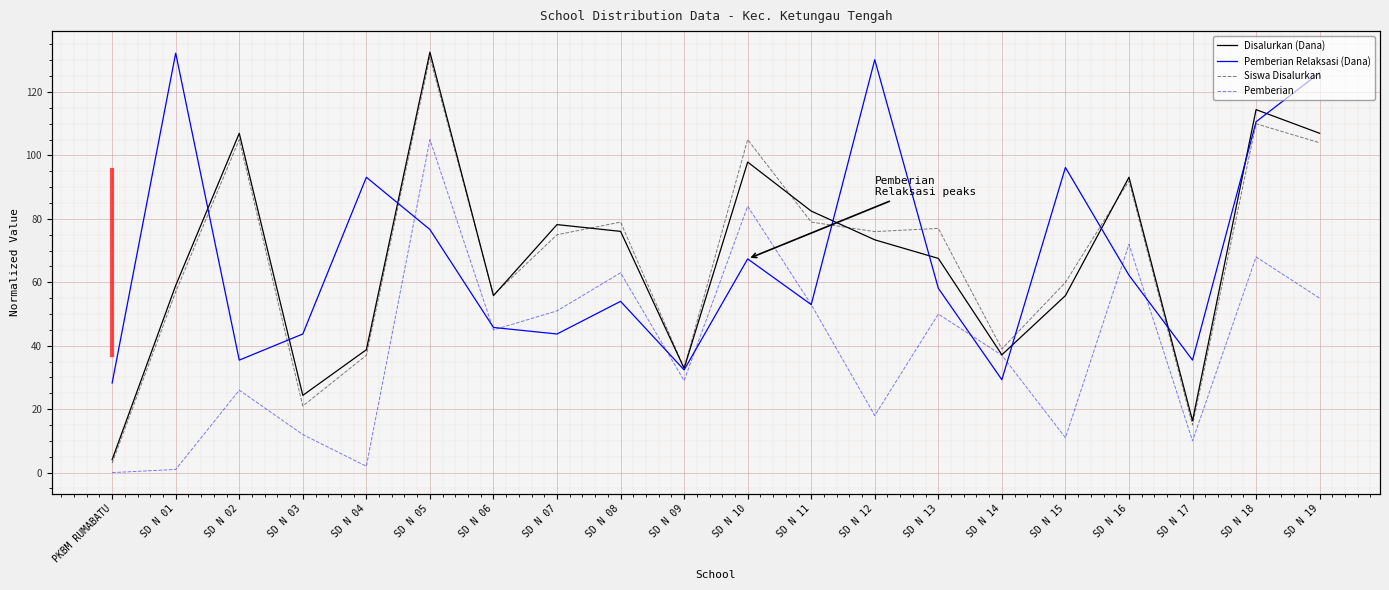

How many lines are shown in the chart?

4